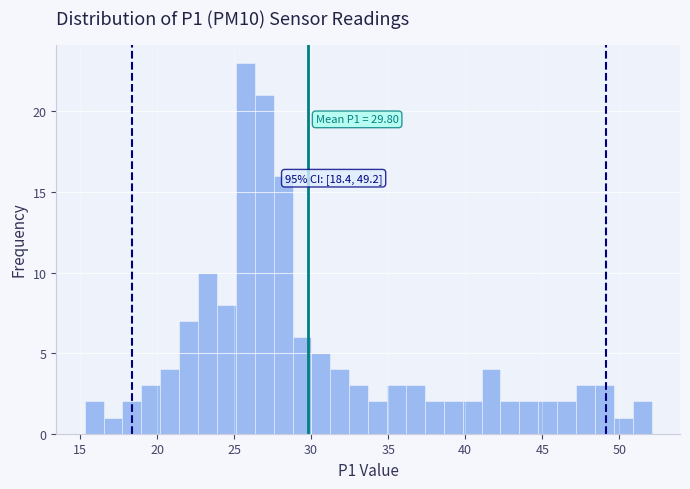

Read against the x-axis, roughly where is the centre of the tallest bar?

25.5